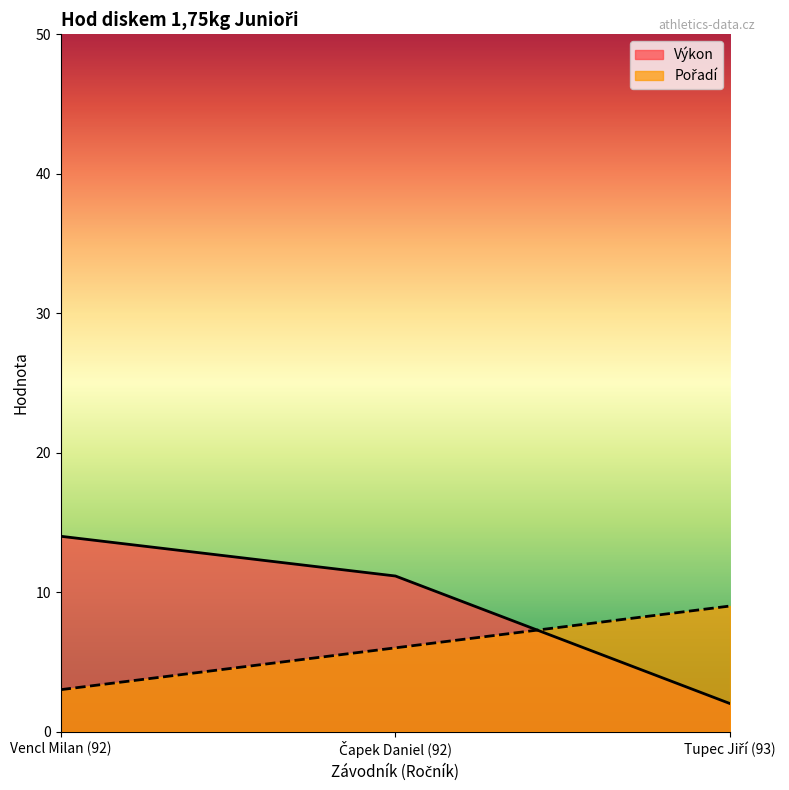

What are all the series names shown in the legend?

Pořadí, Výkon